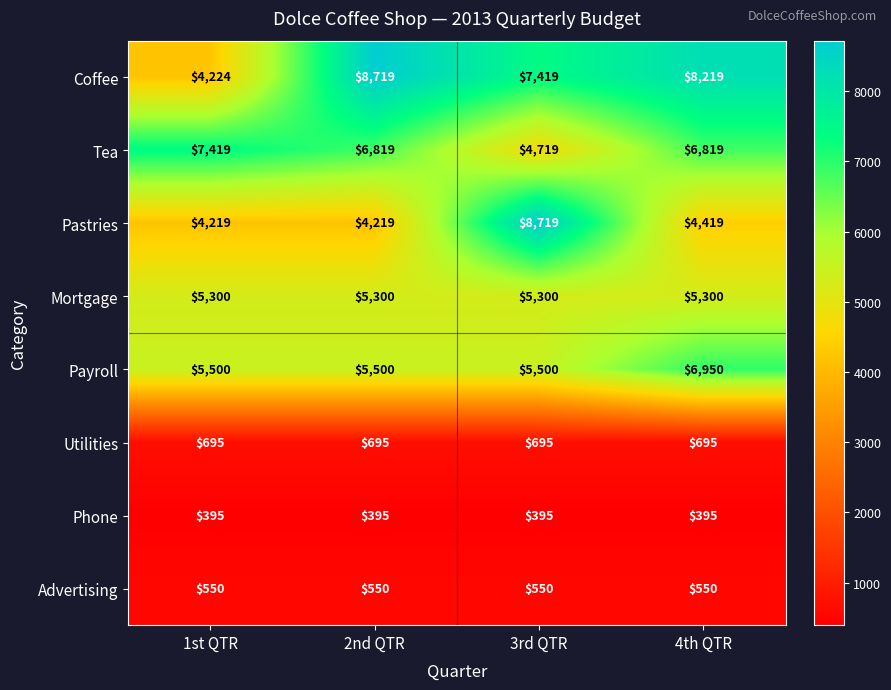

Where is Coffee nearest to the value 6471?

3rd QTR